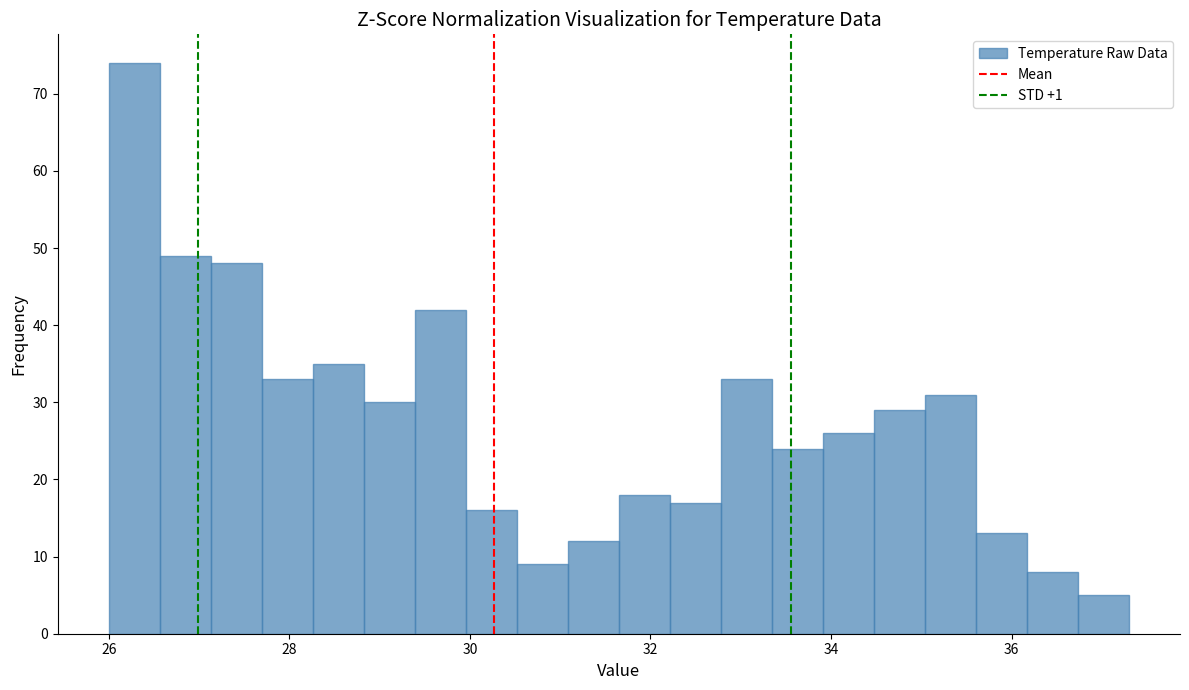

Read against the x-axis, roughly where is the centre of the tallest bar?

26.2